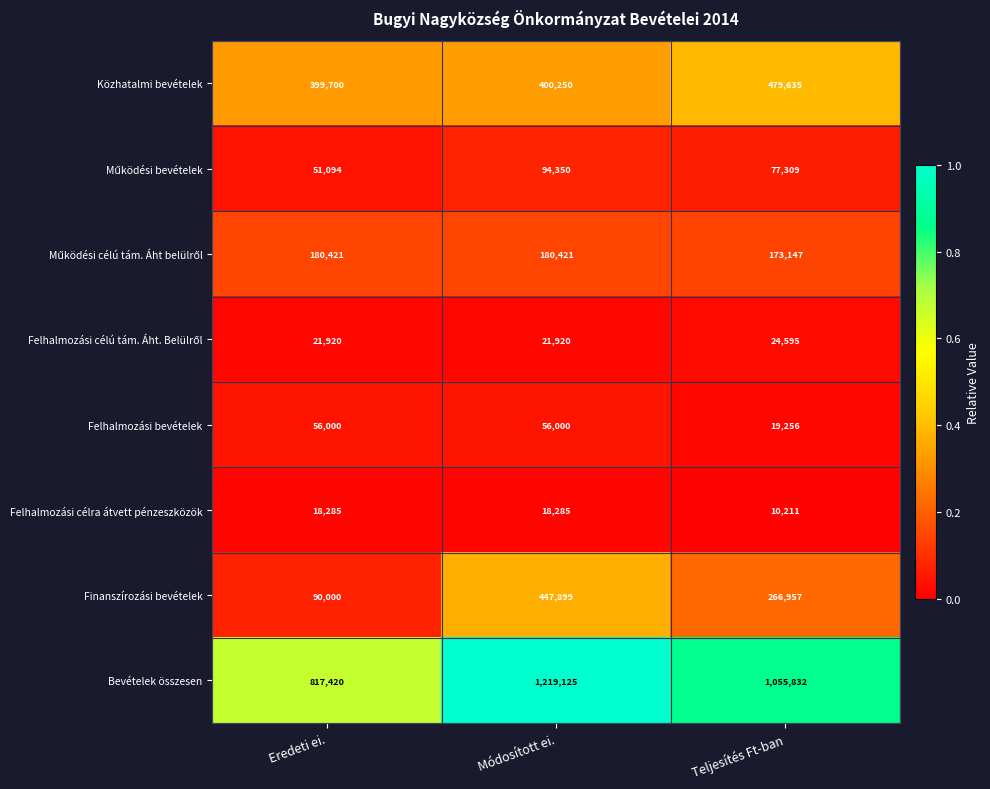

At which category does the chart reach its minimum across all series?

Teljesítés Ft-ban